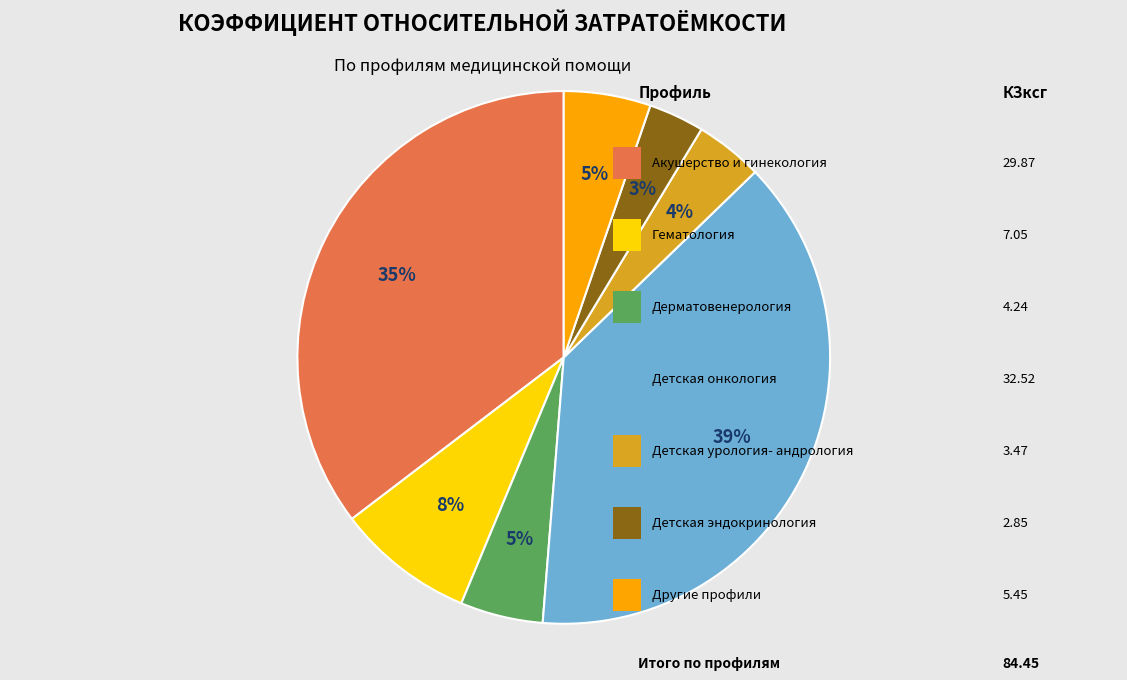

To the nearest percent, what is the average slice percentage?

14%